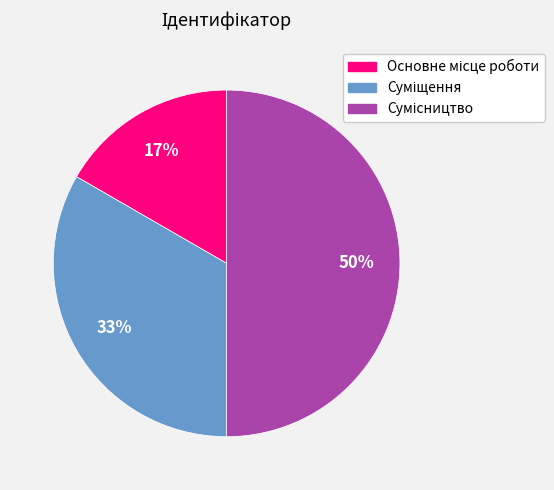

To the nearest percent, what is the difference between the largest and smallest slice percentages?

33%